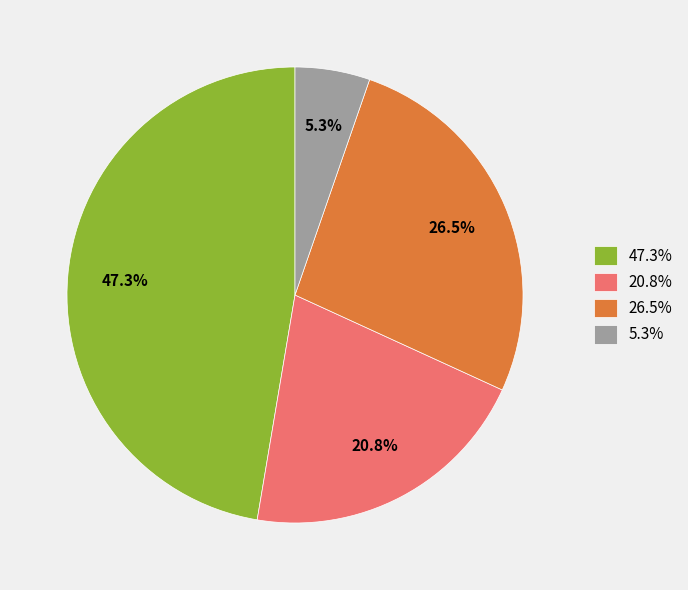

Approximately how many times larger is the value at 20.8% compared to 26.5%?

0.8